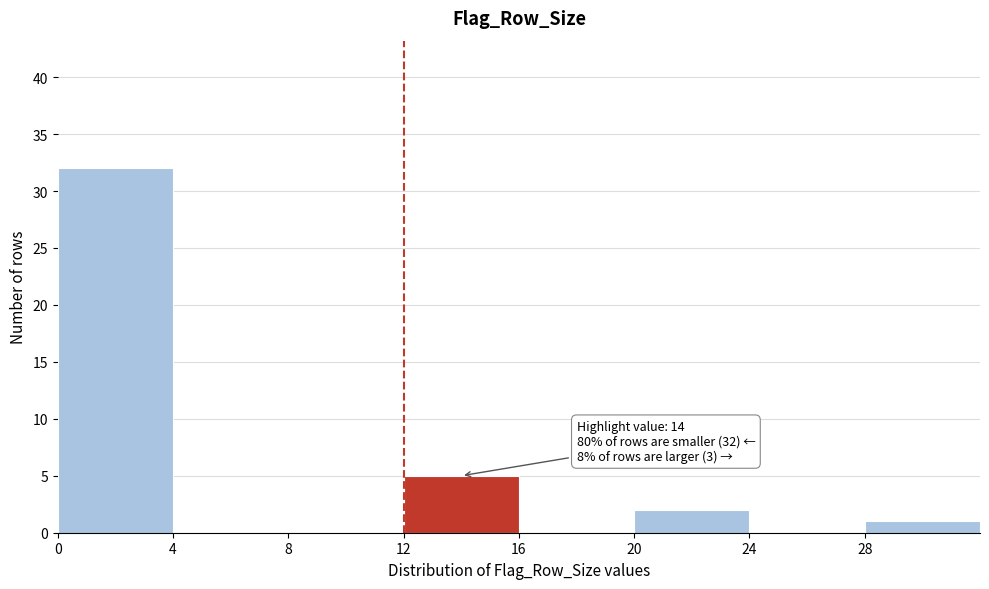

Which range on the x-axis has the tallest bar?

0 to 4